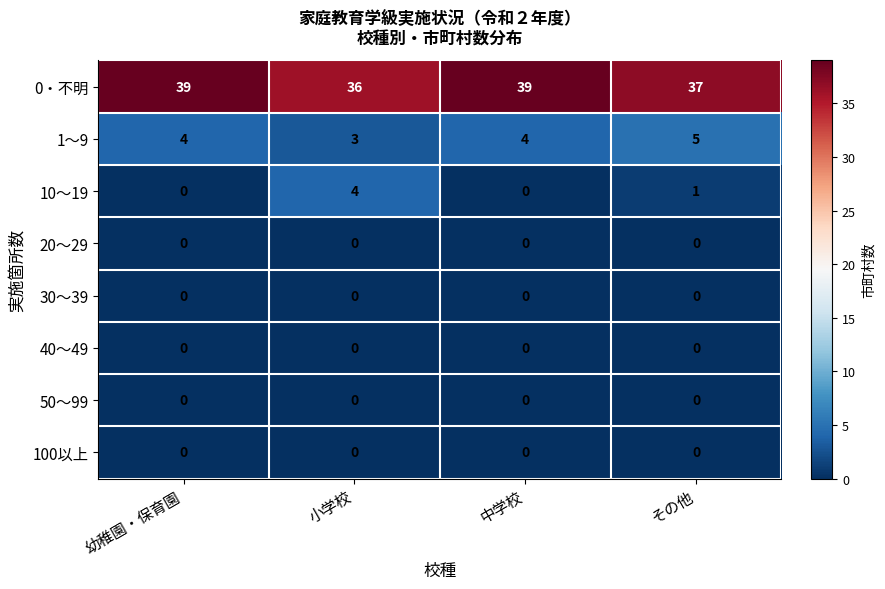

Which series has the largest total across all categories?

0・不明